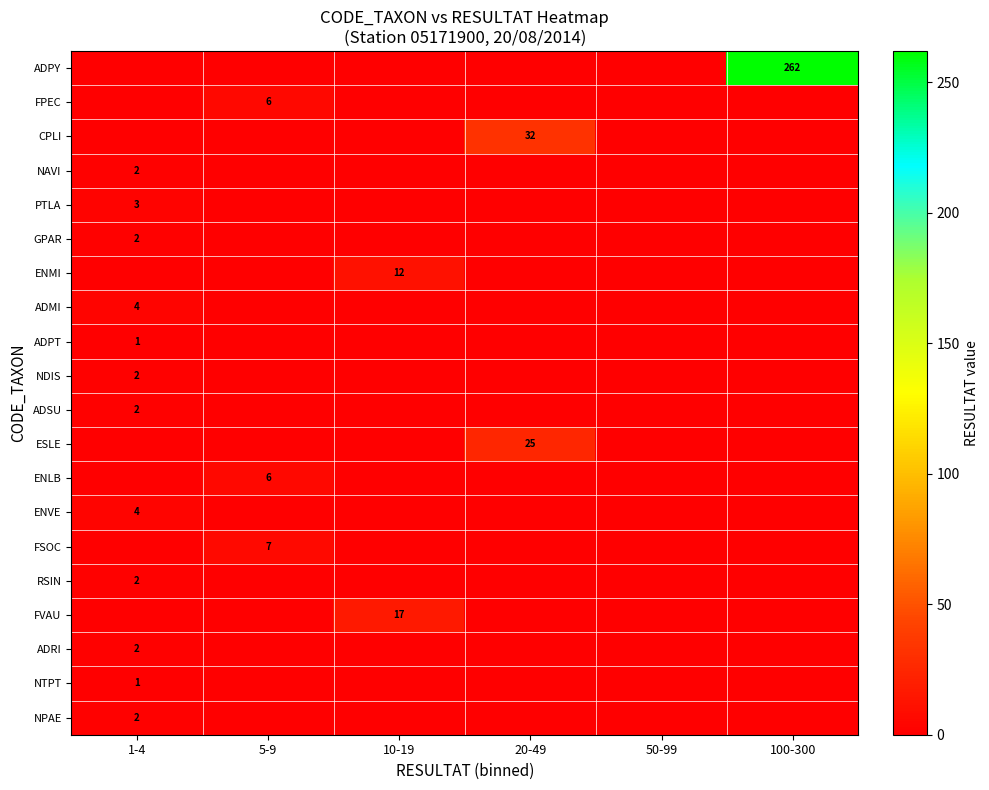

At how many categories does at least one series exceed 50?

1